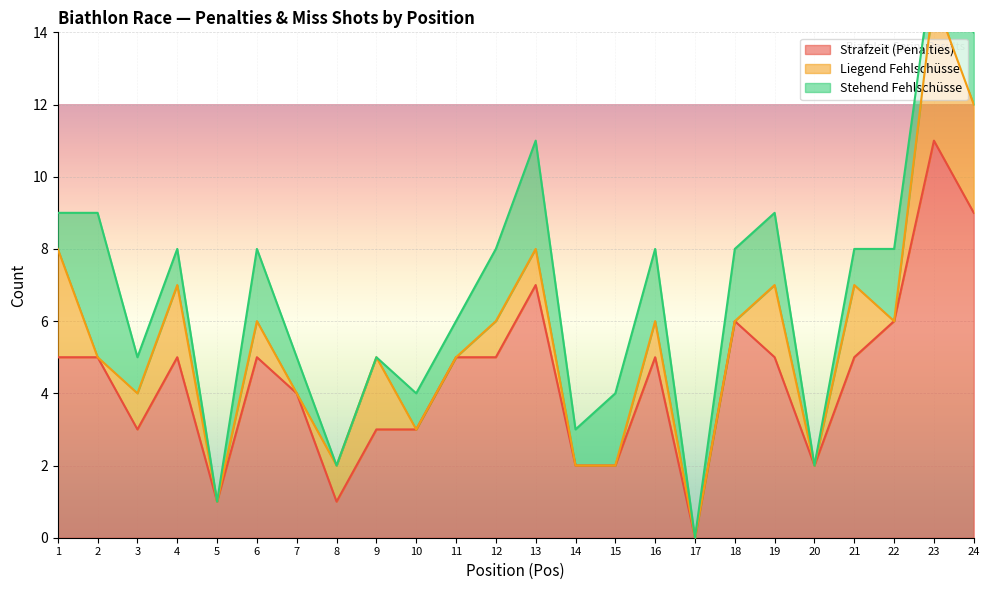

How many data points in Strafzeit (Penalties) are above 5?

5